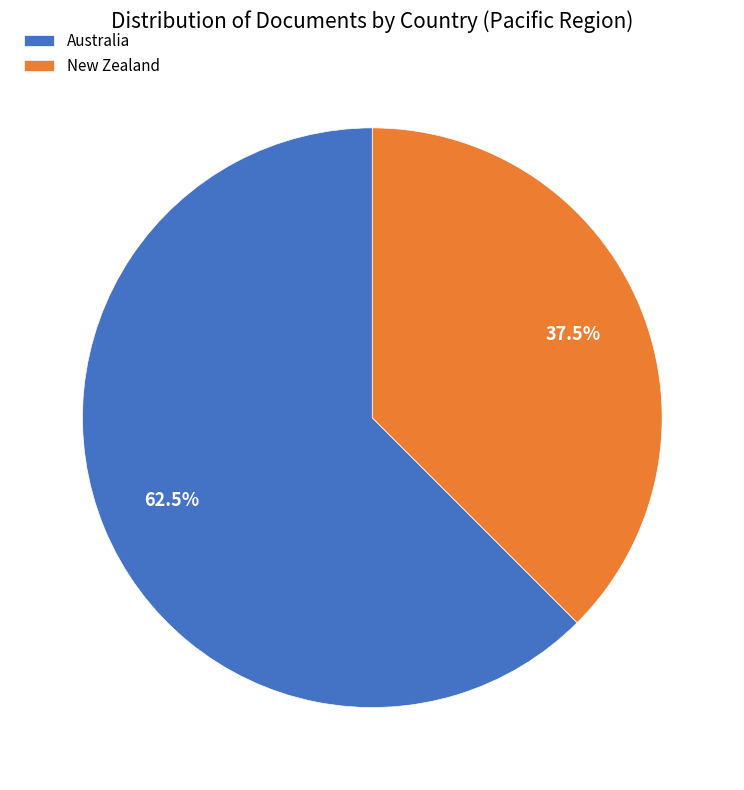

How many slices are in this pie chart?

2